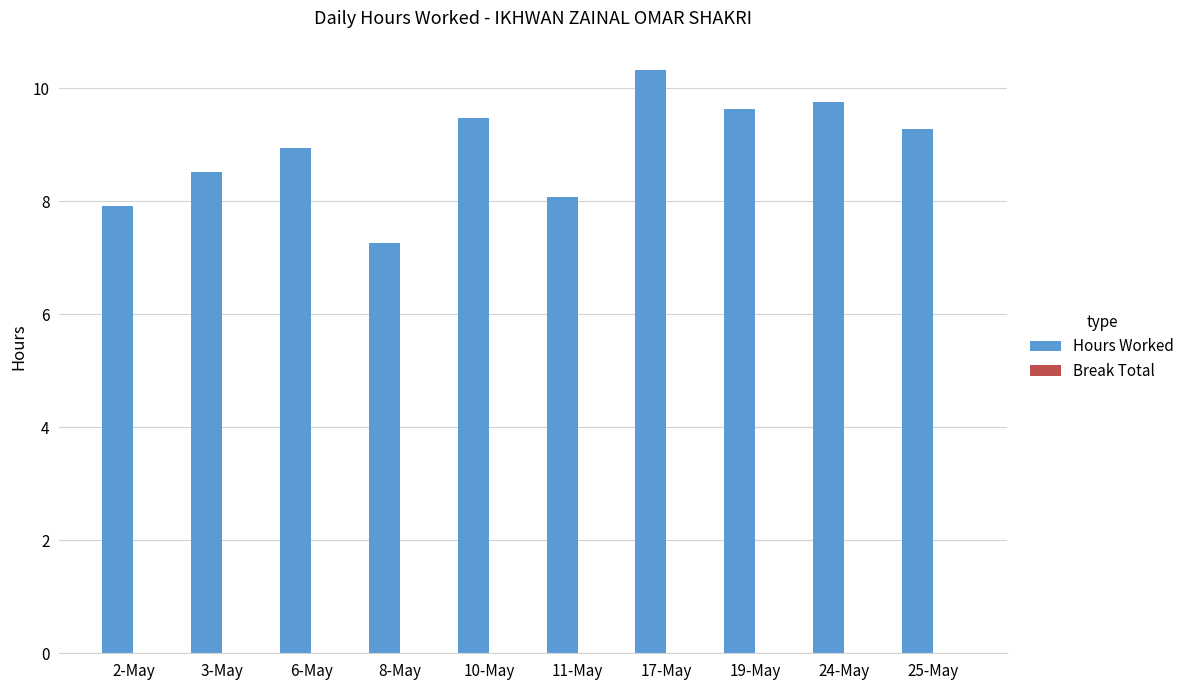

What is the value of the 3rd bar from the left?

8.9